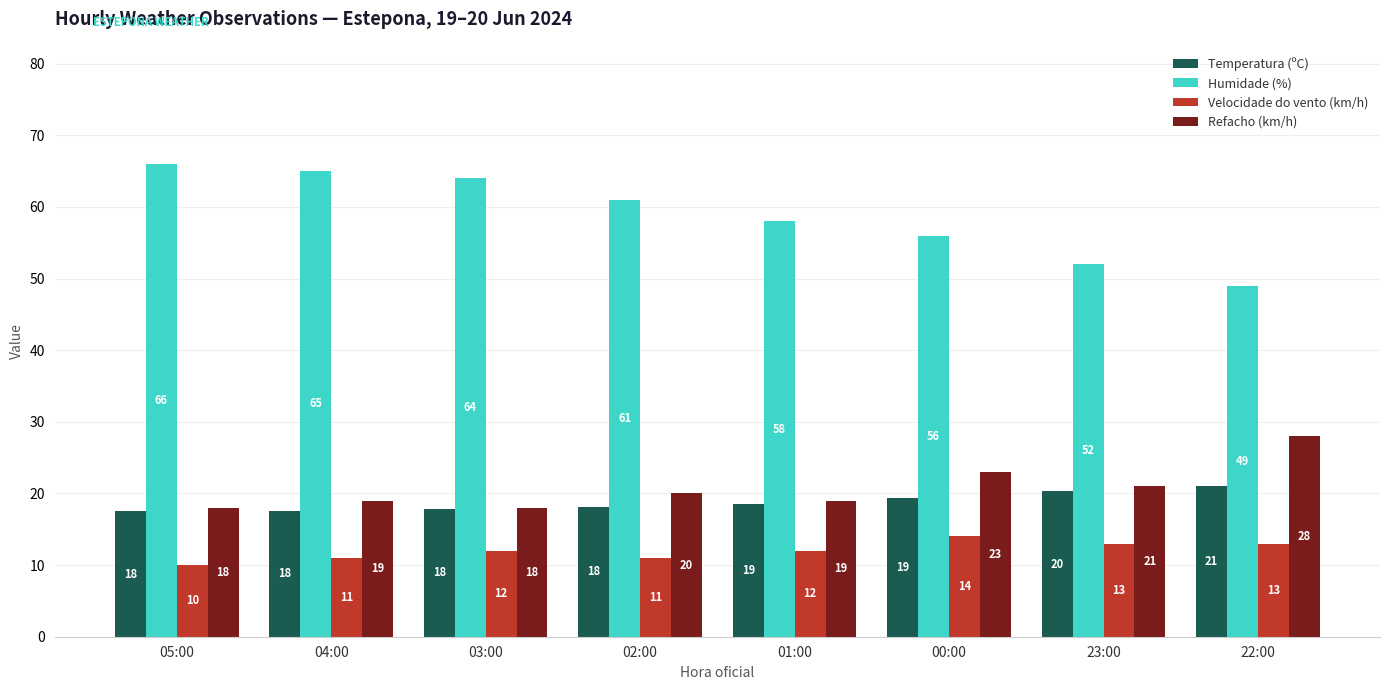

What is the total value across all series at 03:00?

111.8